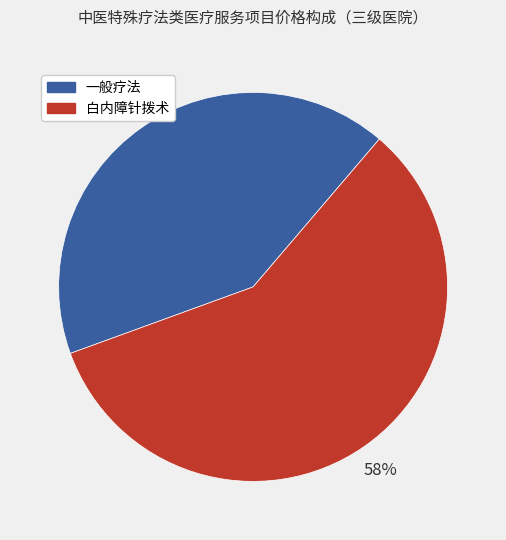

To the nearest percent, what is the average slice percentage?

50%